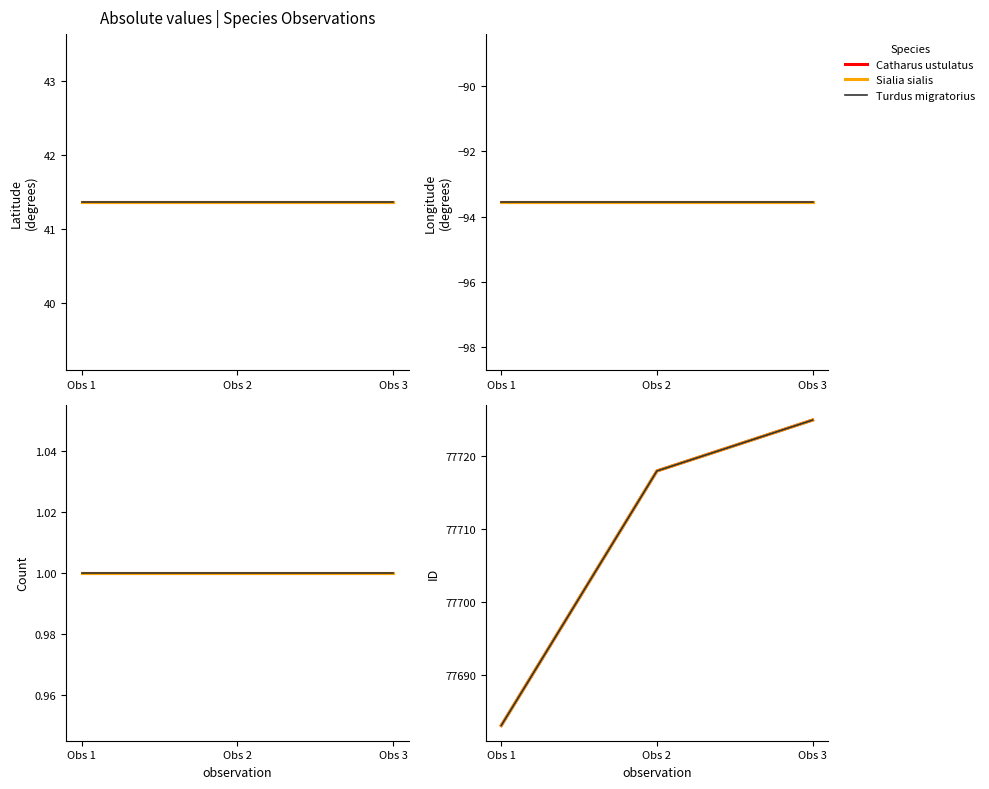

List the labels in order of Turdus migratorius value, largest first.

Obs 3, Obs 2, Obs 1